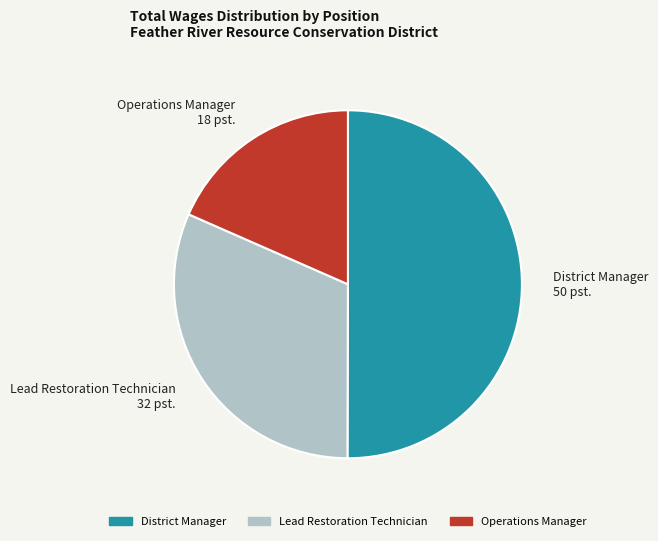

Approximately how many times larger is the value at Lead Restoration Technician compared to District Manager?

0.6